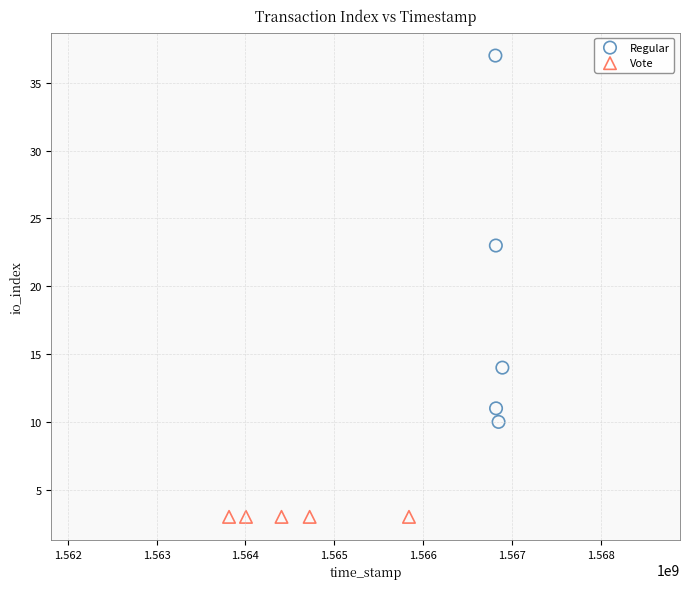

What are all the series names shown in the legend?

Regular, Vote